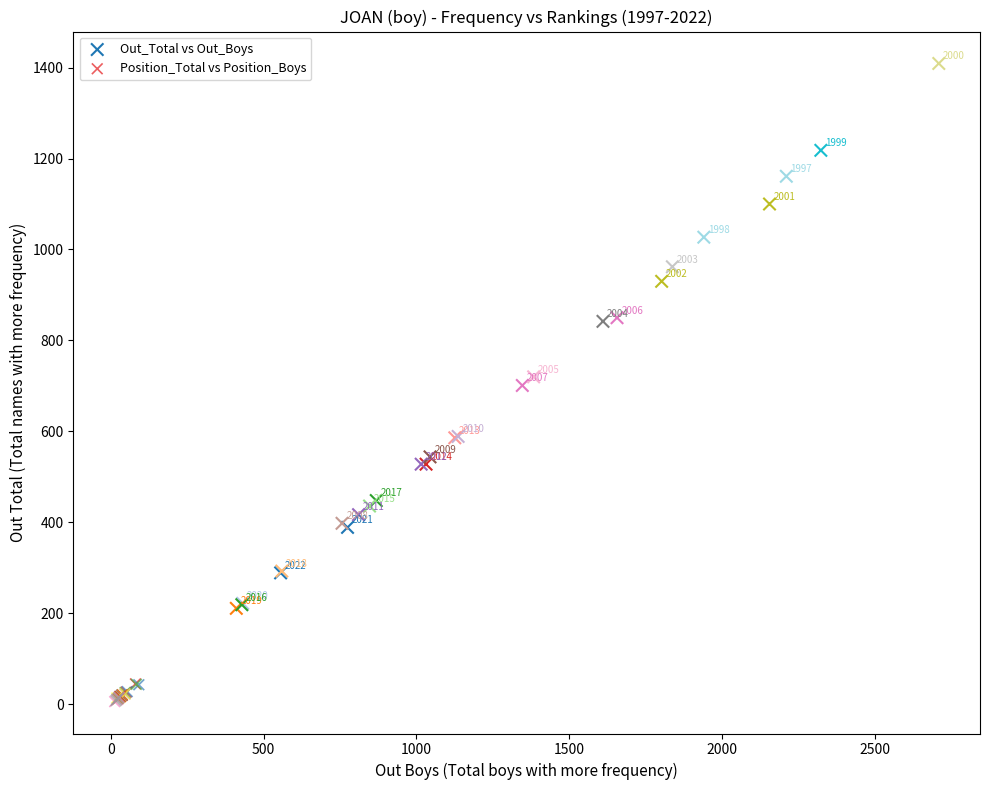

Which series reaches the maximum Y coordinate?

Out_Total vs Out_Boys